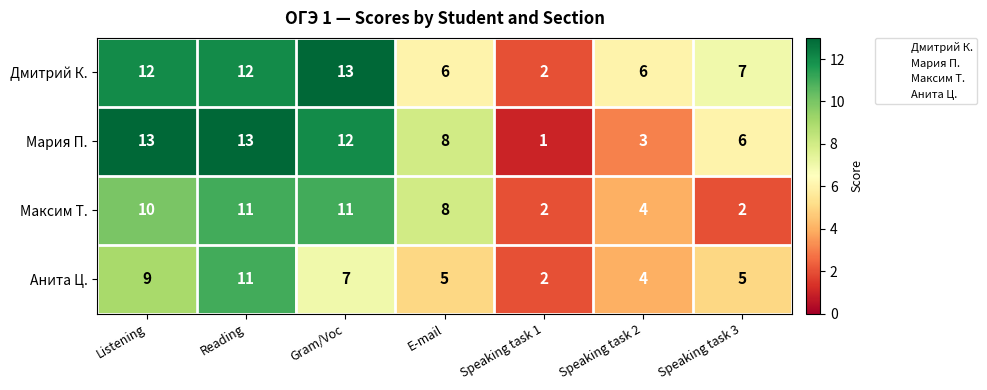

What is the difference between the maximum and minimum values in the Анита Ц. series?

9